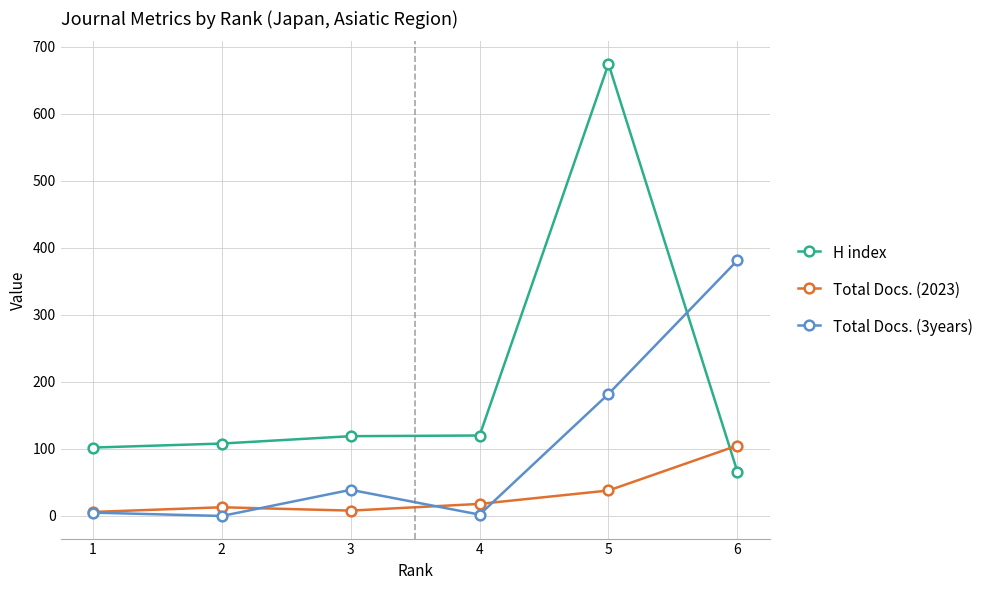

What is the greatest value displayed?

674